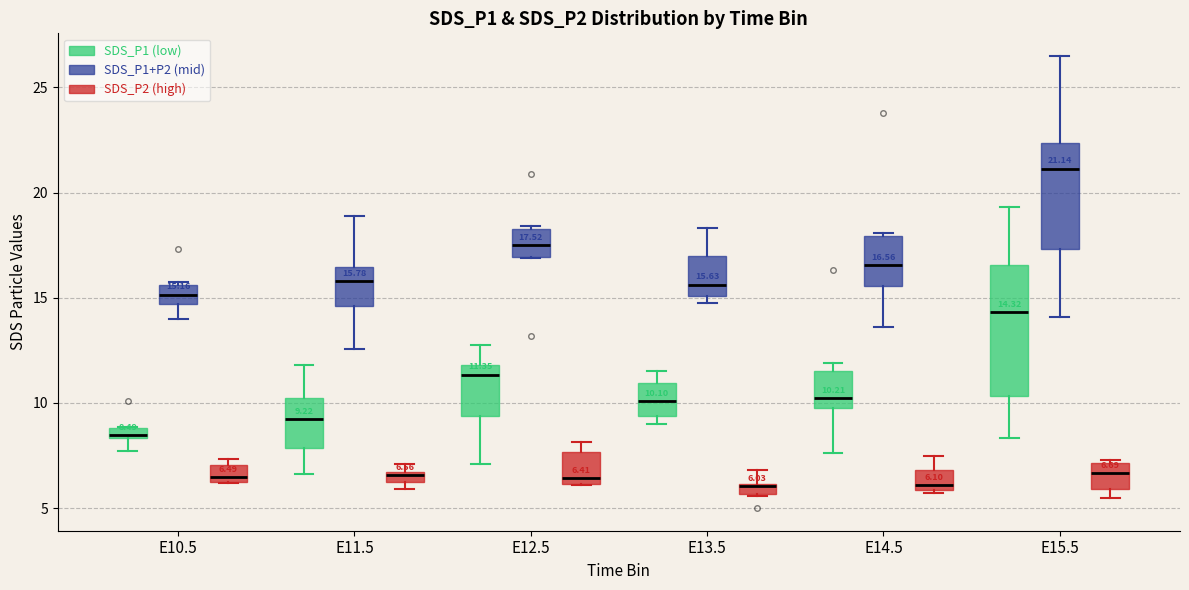

Which box is the tallest, from its lower edge to its upper edge?

E15.5 (SDS_P1 (low))